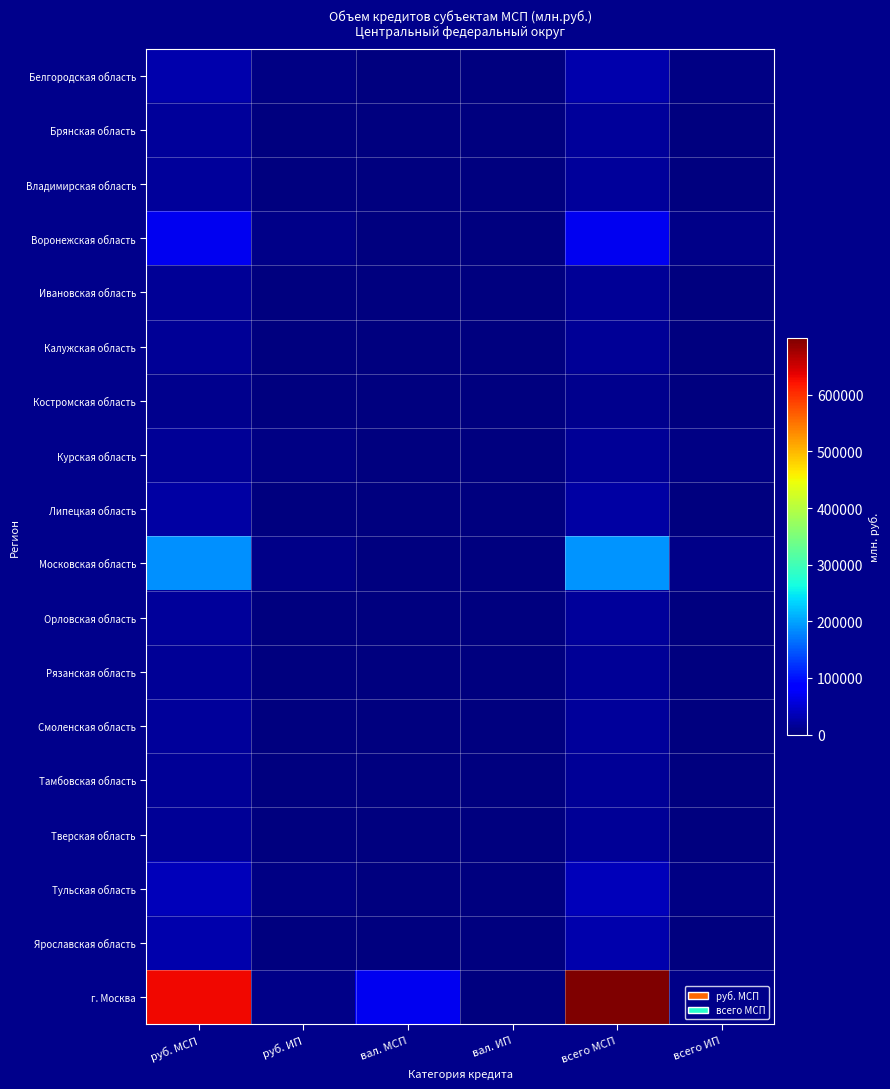

At всего ИП, list the series in order from smallest to largest.

Калужская область, Орловская область, Ярославская область, Рязанская область, Смоленская область, Тверская область, Костромская область, Липецкая область, Ивановская область, Тамбовская область, Владимирская область, Брянская область, Тульская область, Курская область, Белгородская область, Московская область, г. Москва, Воронежская область